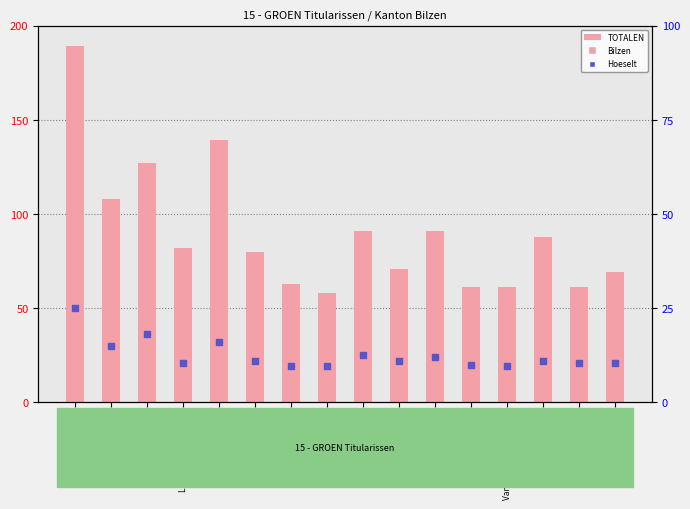

What are all the series names shown in the legend?

TOTALEN, Bilzen, Hoeselt